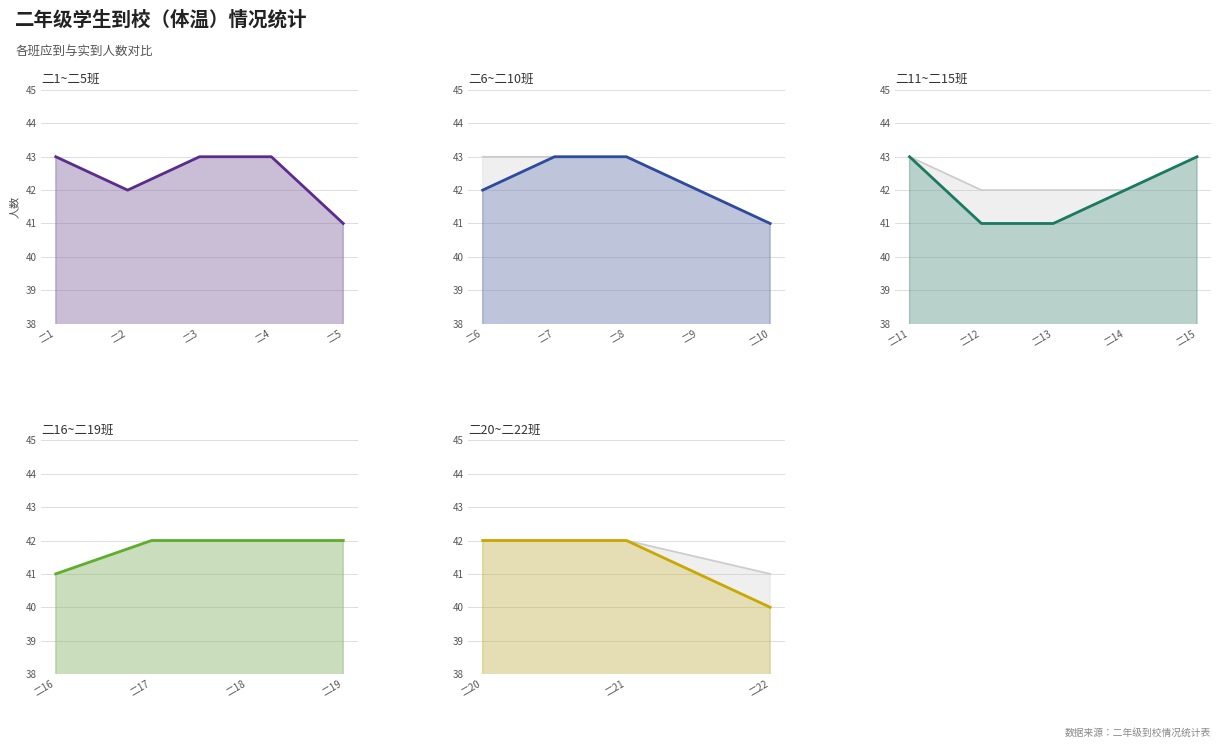

What is the average value?

41